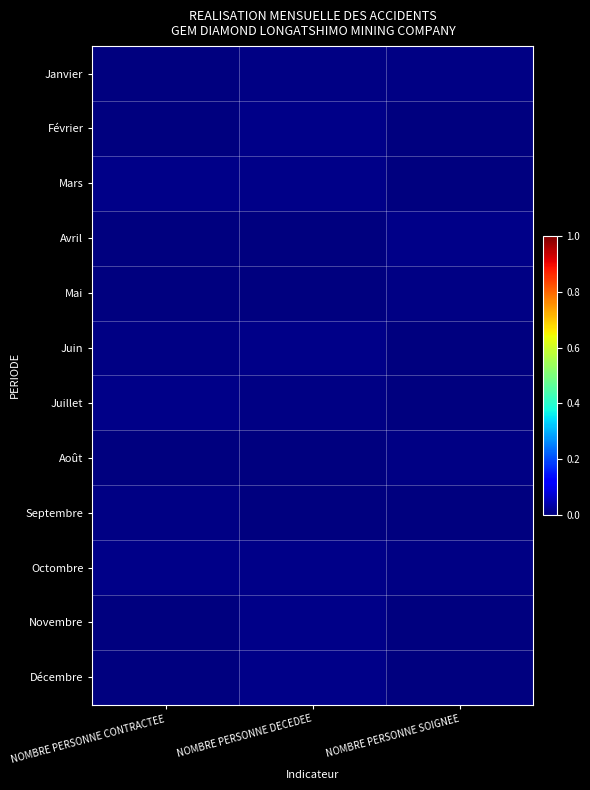

At how many categories does at least one series exceed 0?

3